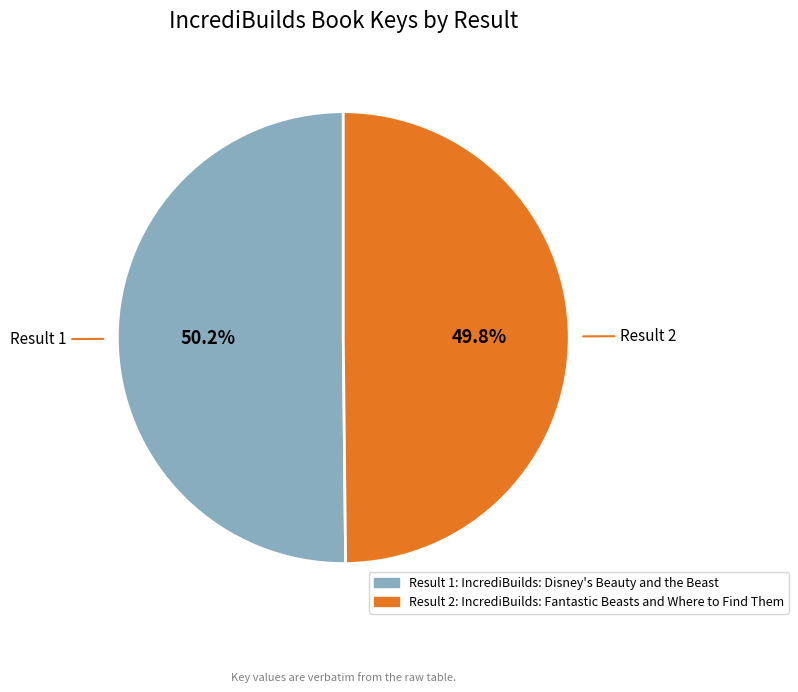

Approximately how many times larger is the value at Result 2 compared to Result 1?

1.0